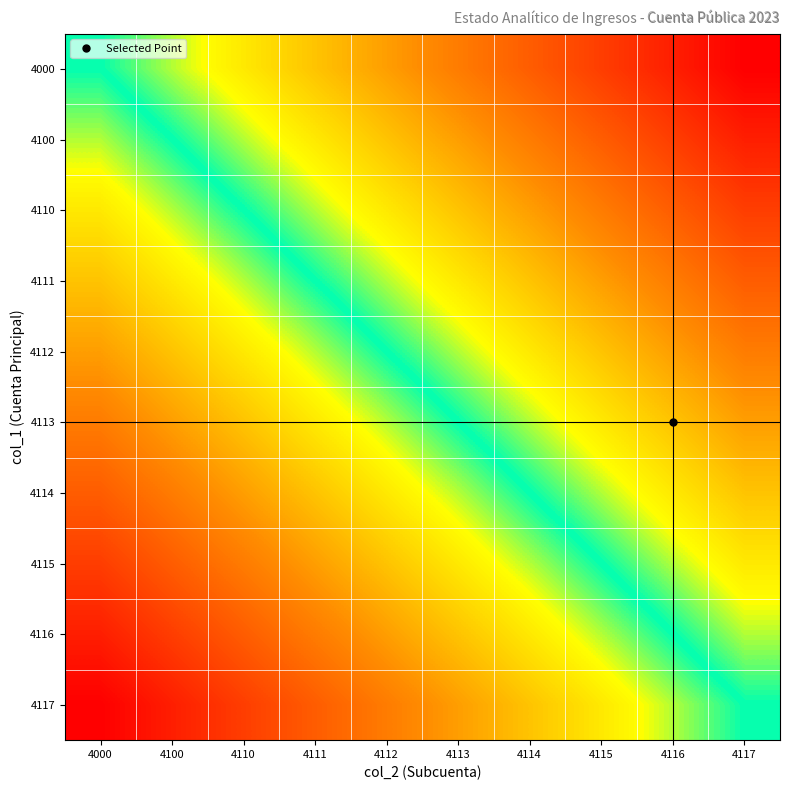

Count the number of categories in the chart.

10